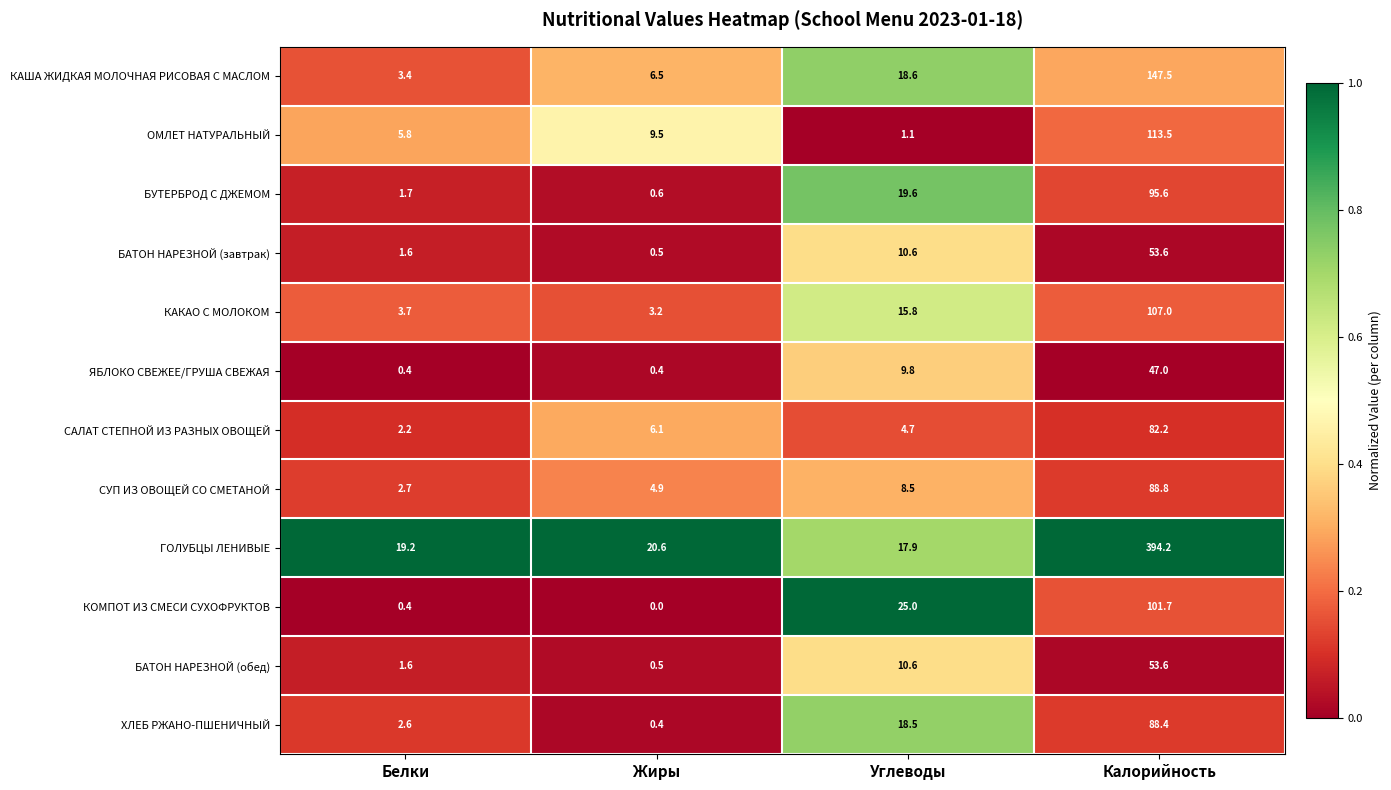

Which series has the largest total across all categories?

ГОЛУБЦЫ ЛЕНИВЫЕ